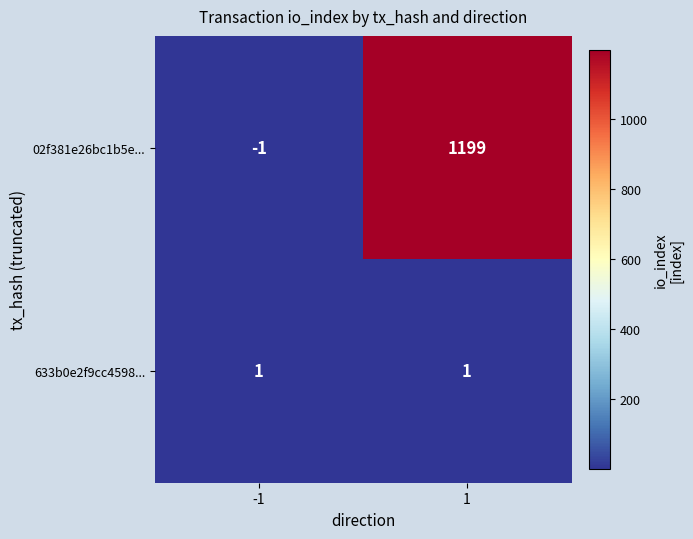

Which series has the largest total across all categories?

02f381e26bc1b5e...